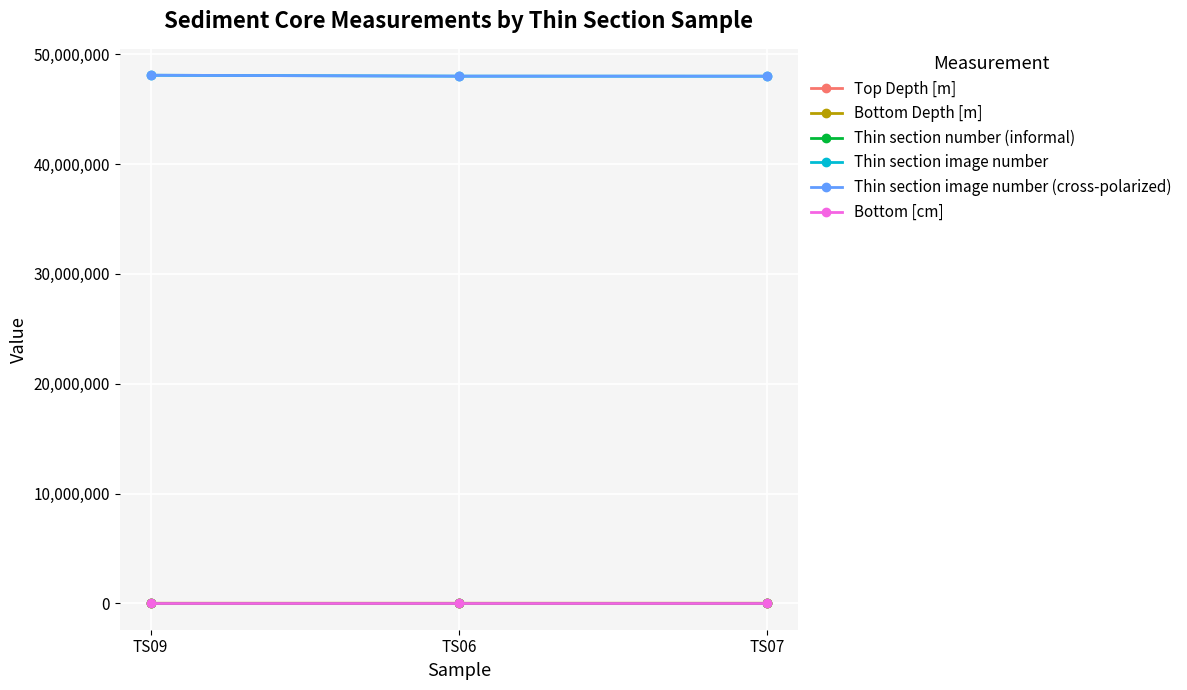

At how many categories does at least one series exceed 9401210?

3